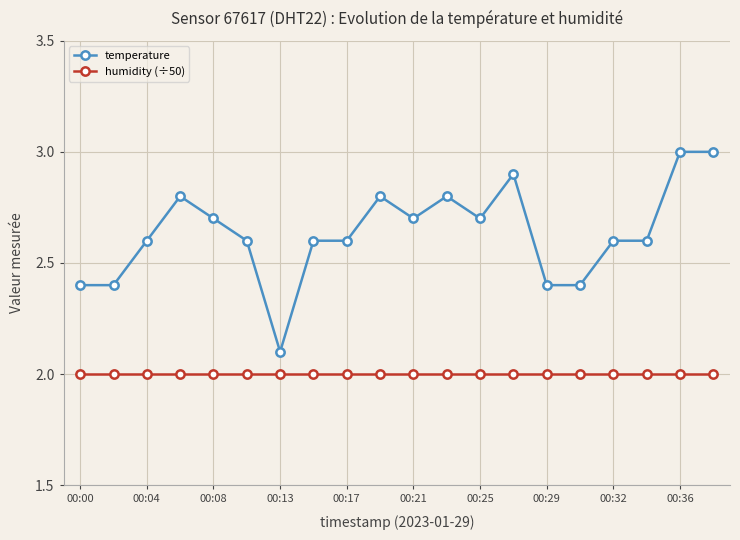

Which series has the largest total across all categories?

temperature